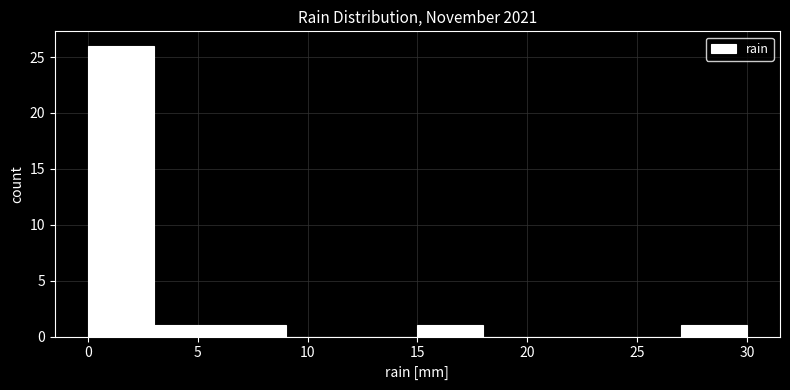

How tall is the bar that spans 15 to 18 on the x-axis? The values are not printed on the chart, so give them approximately, as read against the axis.

1